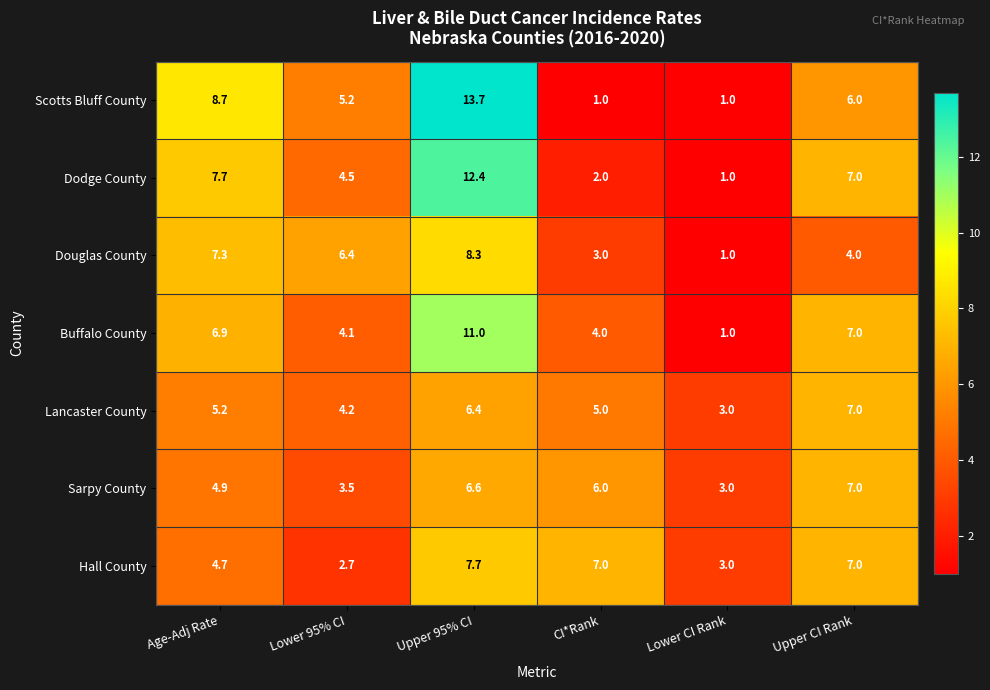

Is the value of Sarpy County at Lower CI Rank greater than the value of Dodge County at Age-Adj Rate?

No